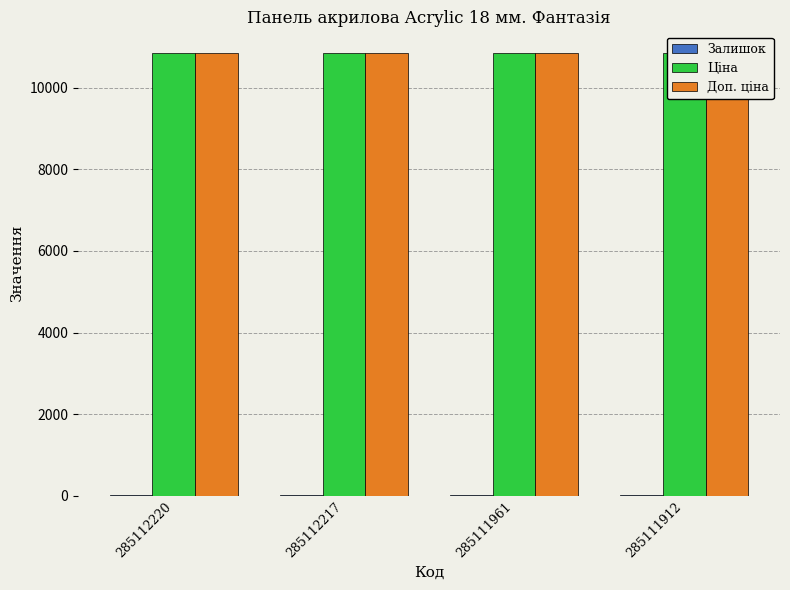

What is the highest value of the Залишок series?

17.0